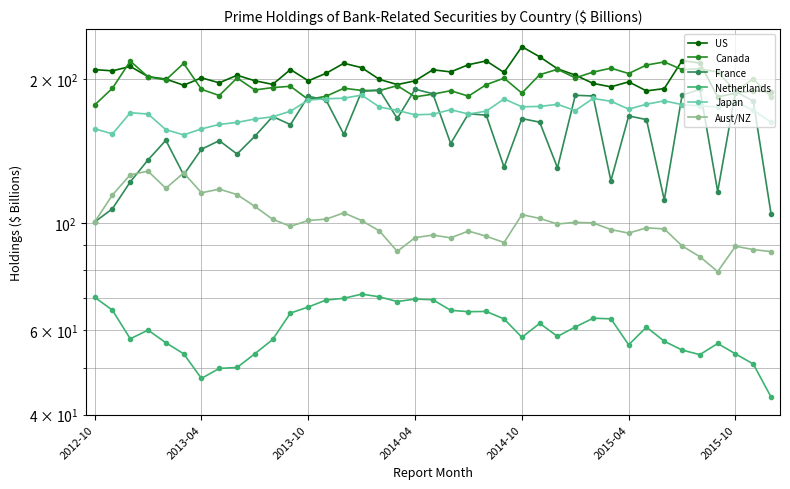

True or false: US has a value of 333.2 at 2015-04.

False